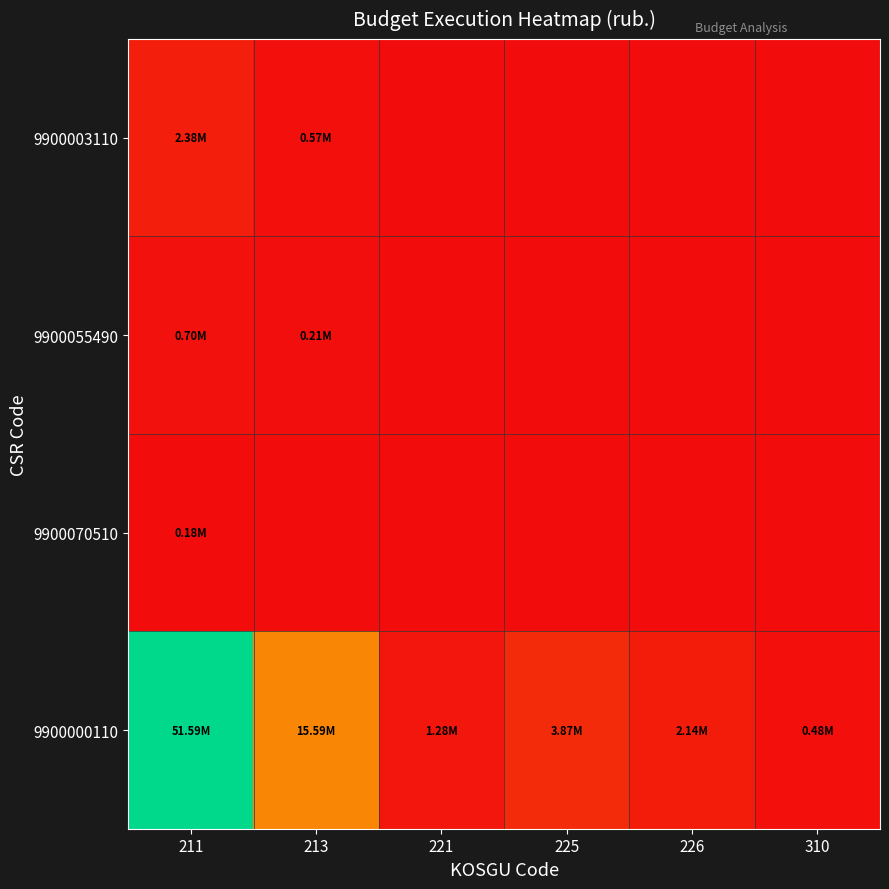

Count the number of data series in this chart.

4